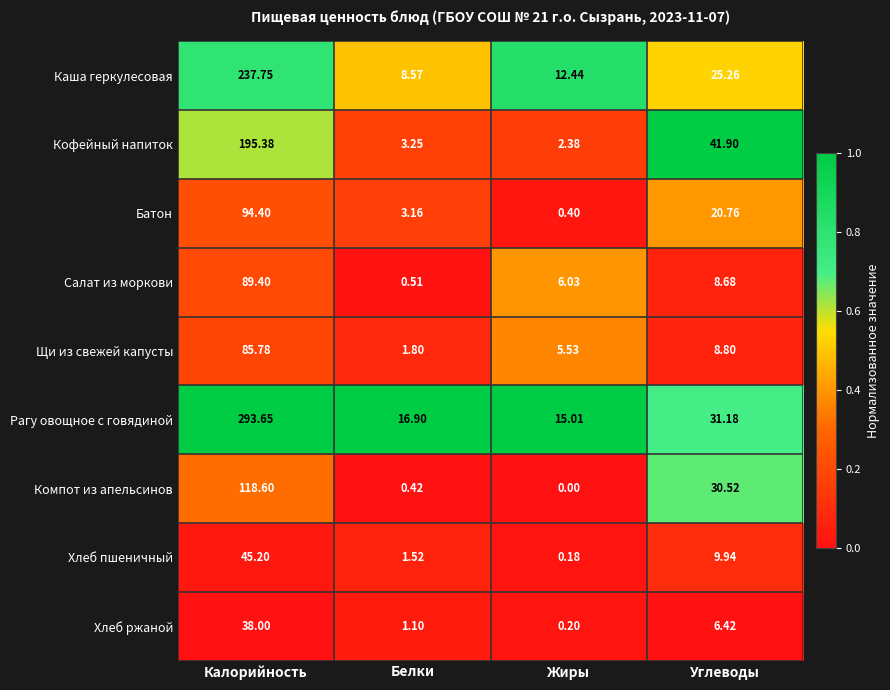

Between Калорийность and Углеводы, which series saw the biggest shift?

Рагу овощное с говядиной